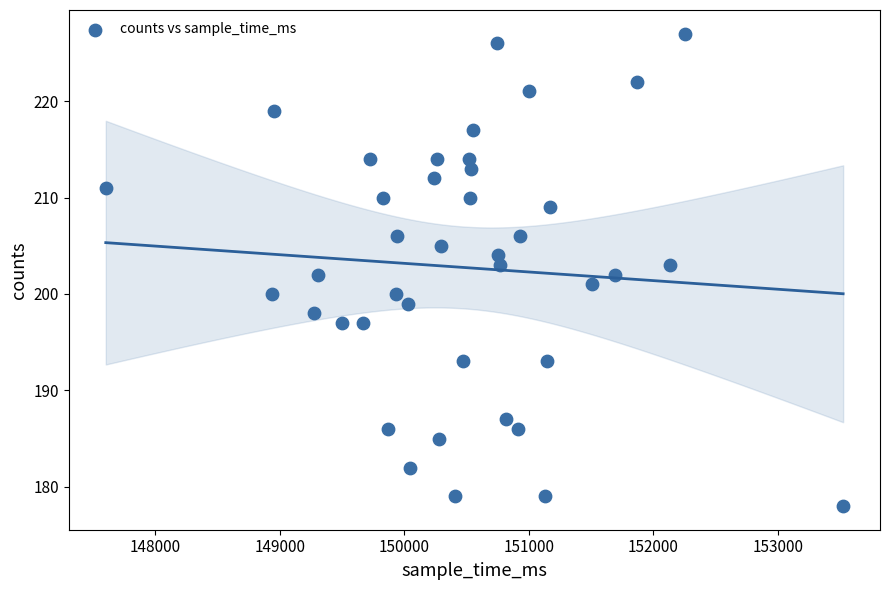

What is the range of X values (max minus min)?

5921